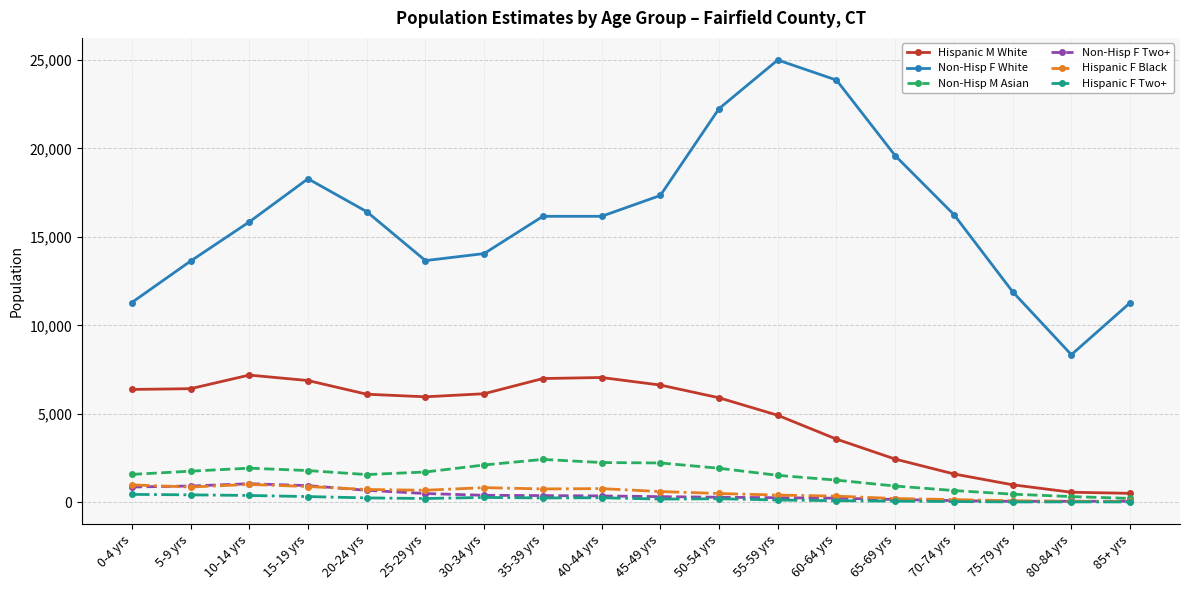

What is the smallest value displayed?

16